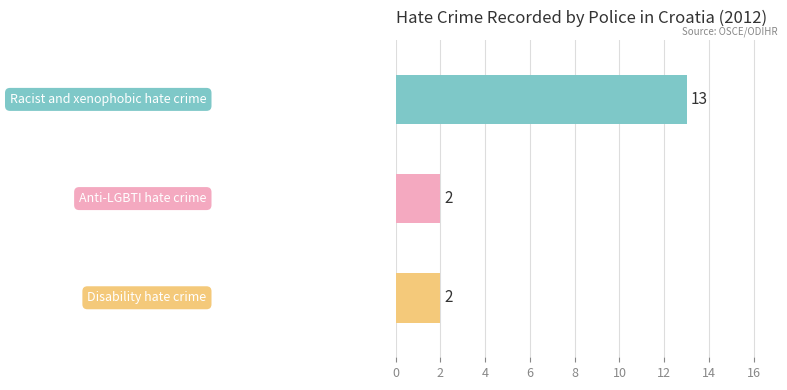

How many data points does each series have?

3